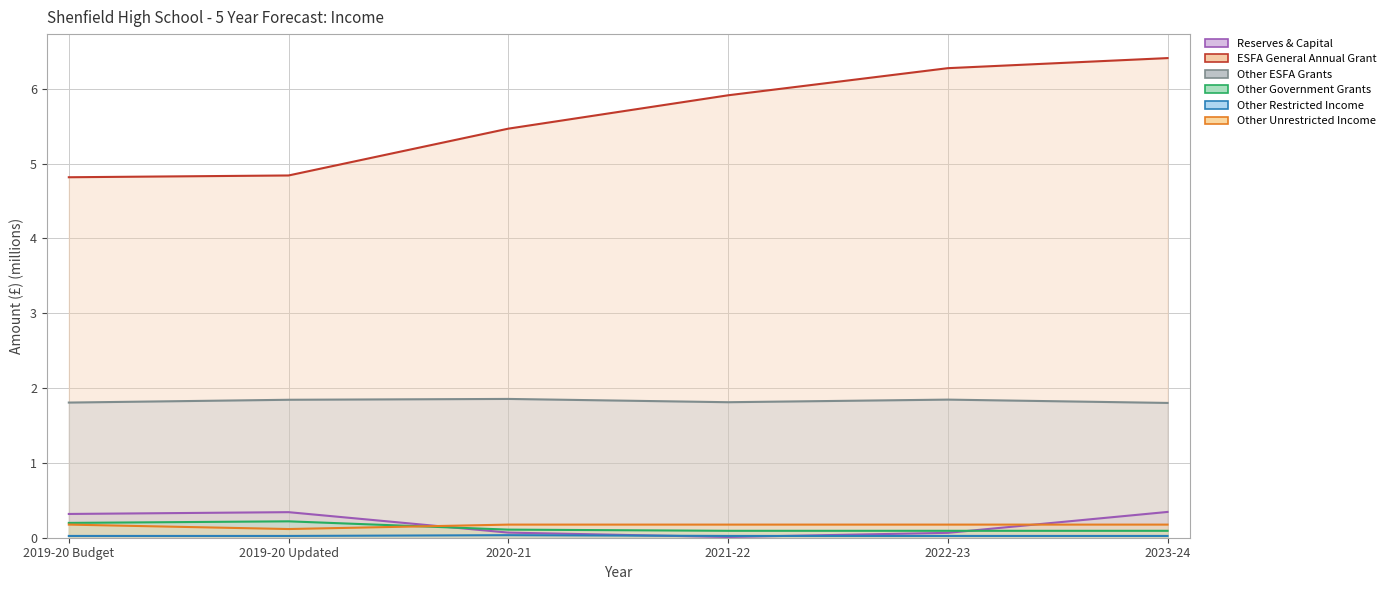

What is the average value of the Other Unrestricted Income series?

0.2